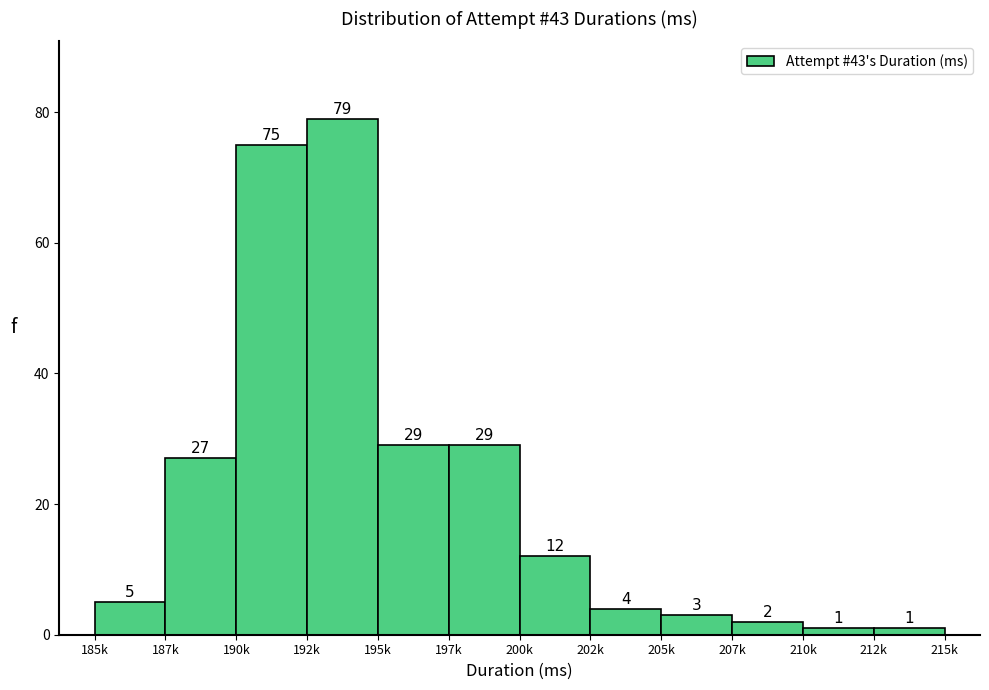

Reading left to right, list all the values displayed in this chart.

185k=5	187k=27	190k=75	192k=79	195k=29	197k=29	200k=12	202k=4	205k=3	207k=2	210k=1	212k=1